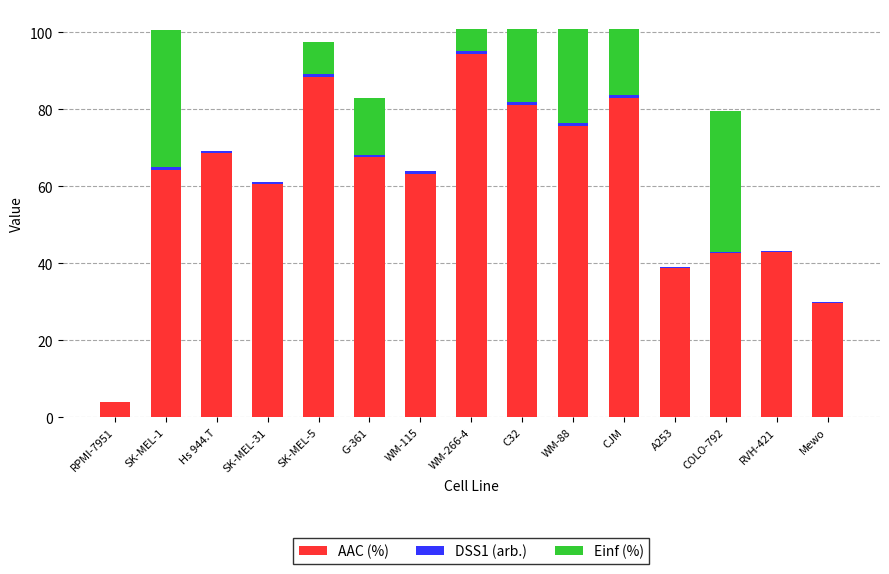

What is the highest value of the AAC (%) series?

94.2